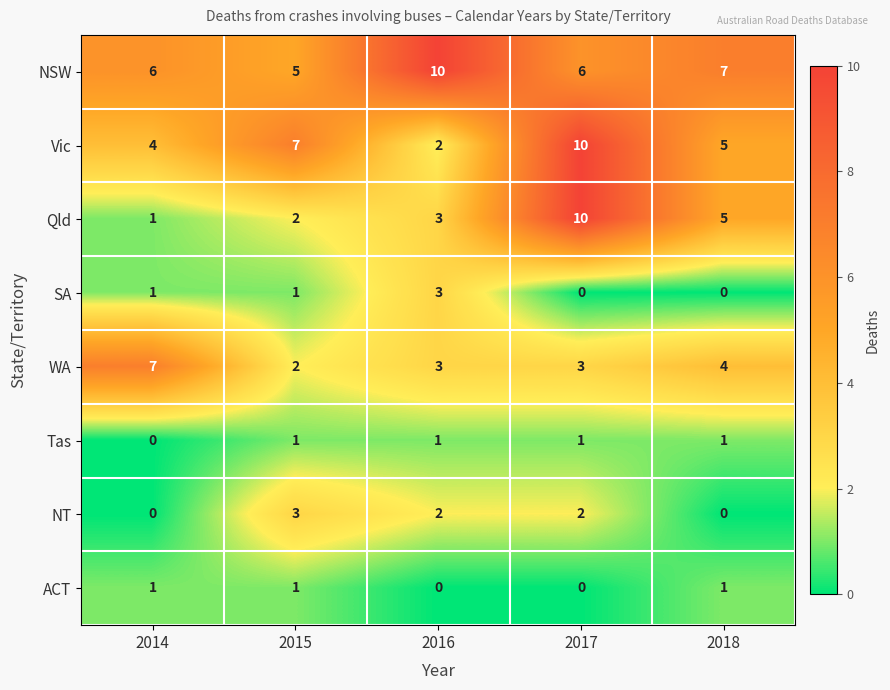

What is the spread (max minus min) of values at 2015?

6